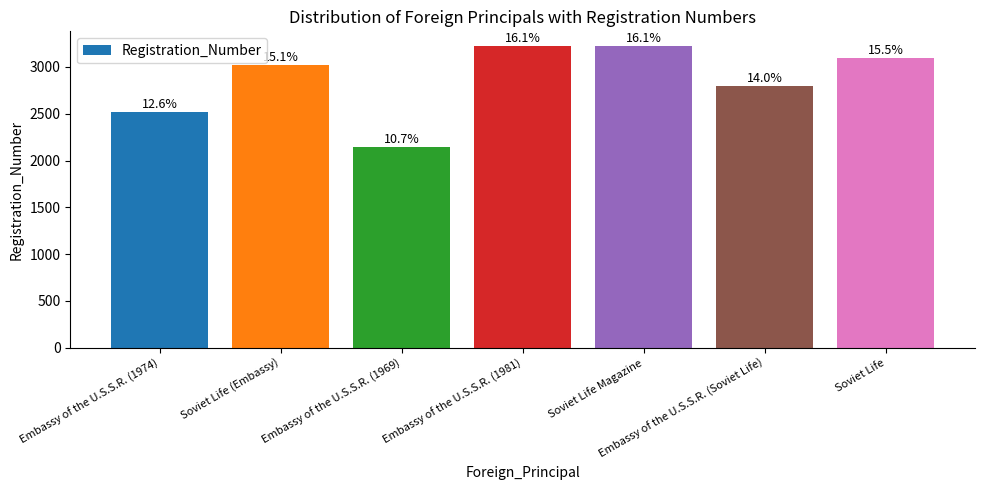

Reading left to right, what are all the values shown in this chart?

2516	3024	2143	3219	3219	2793	3096